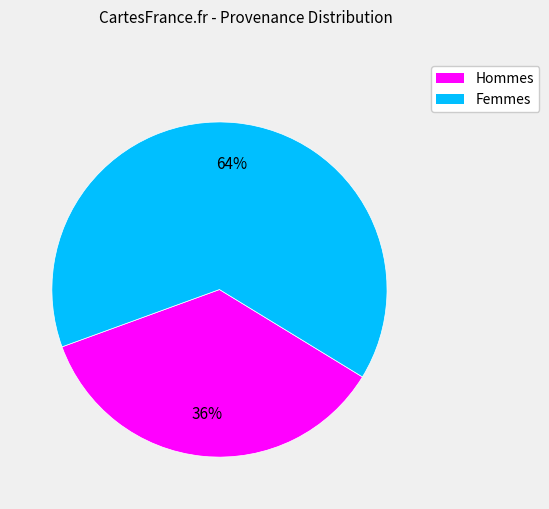

To the nearest percent, what is the average slice percentage?

50%